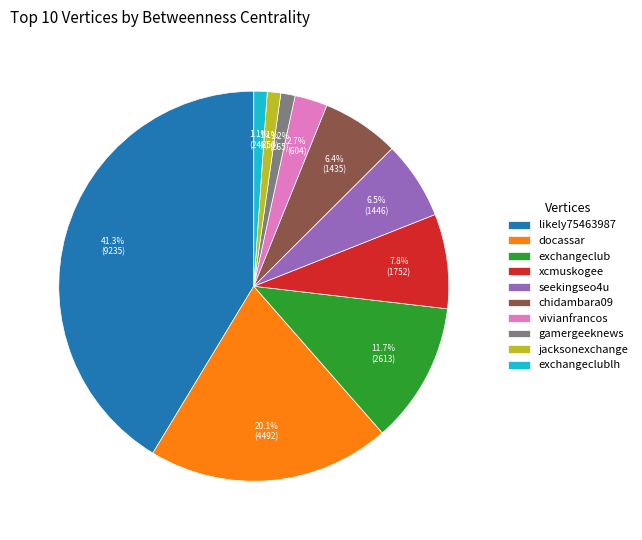

Is there any slice that represents more than half of the pie?

No